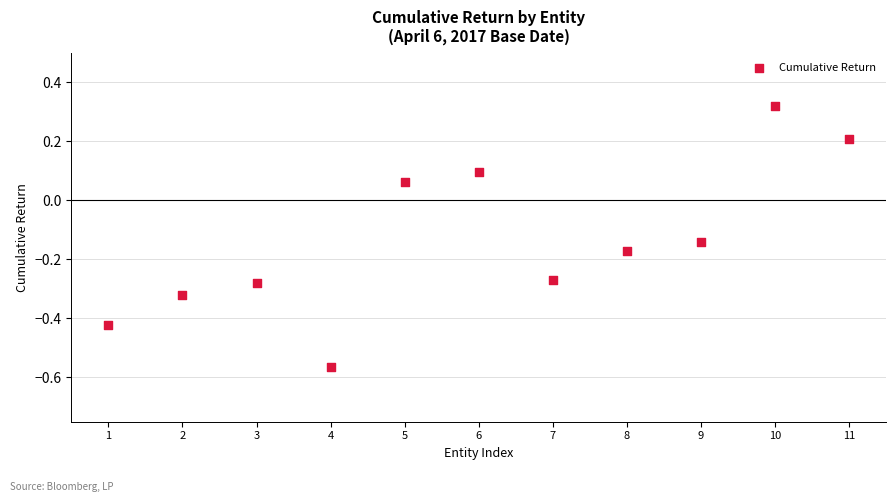

What is the range of Y values (max minus min)?

0.9